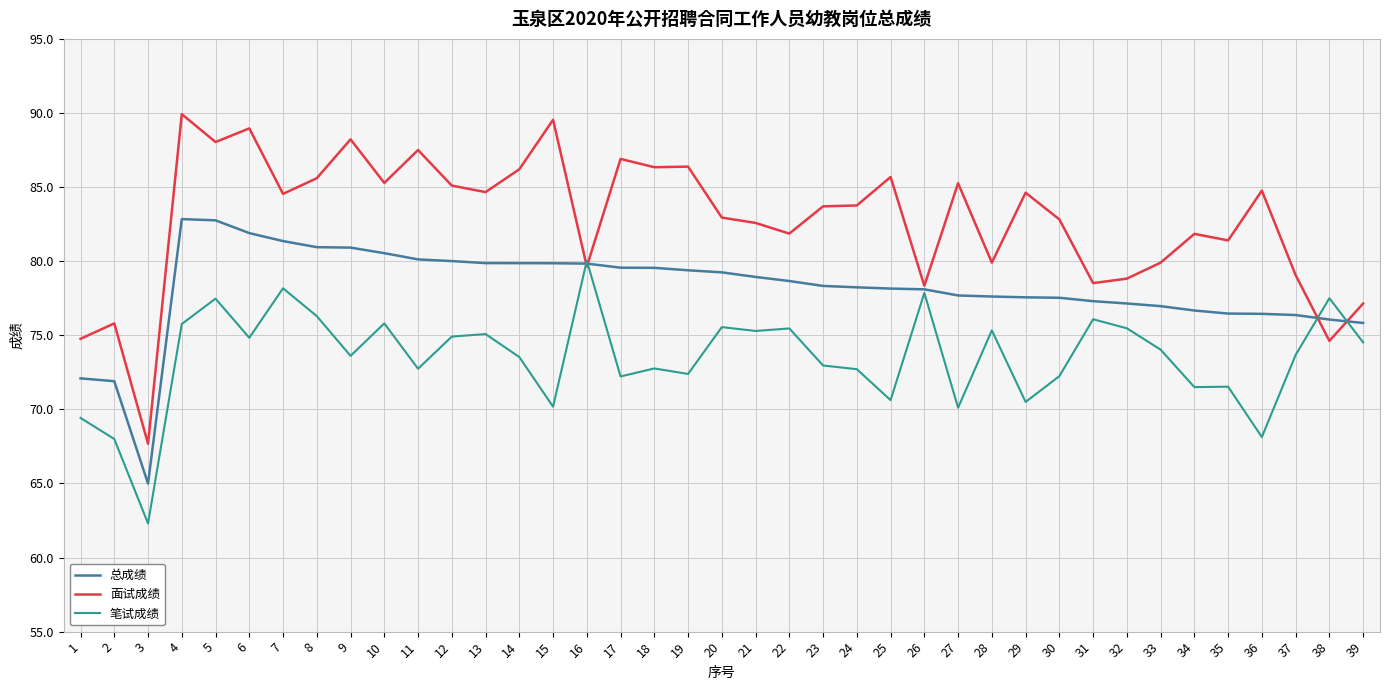

Which series ends up on top after the final intersection of 面试成绩 and 笔试成绩?

面试成绩